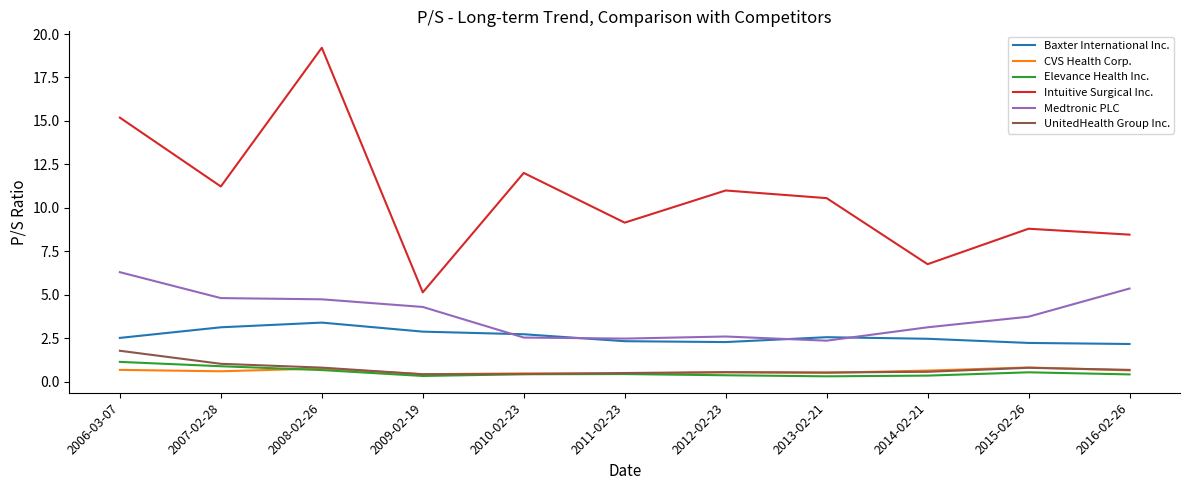

In UnitedHealth Group Inc., how many points are lower than both neighbors (excluding endpoints)?

2